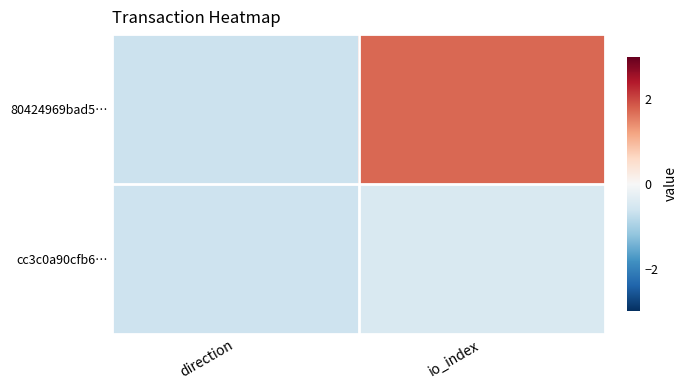

Reading left to right, what are all the values shown in this chart?

80424969bad5…: direction=-0.6	io_index=1.7
cc3c0a90cfb6…: direction=-0.6	io_index=-0.5